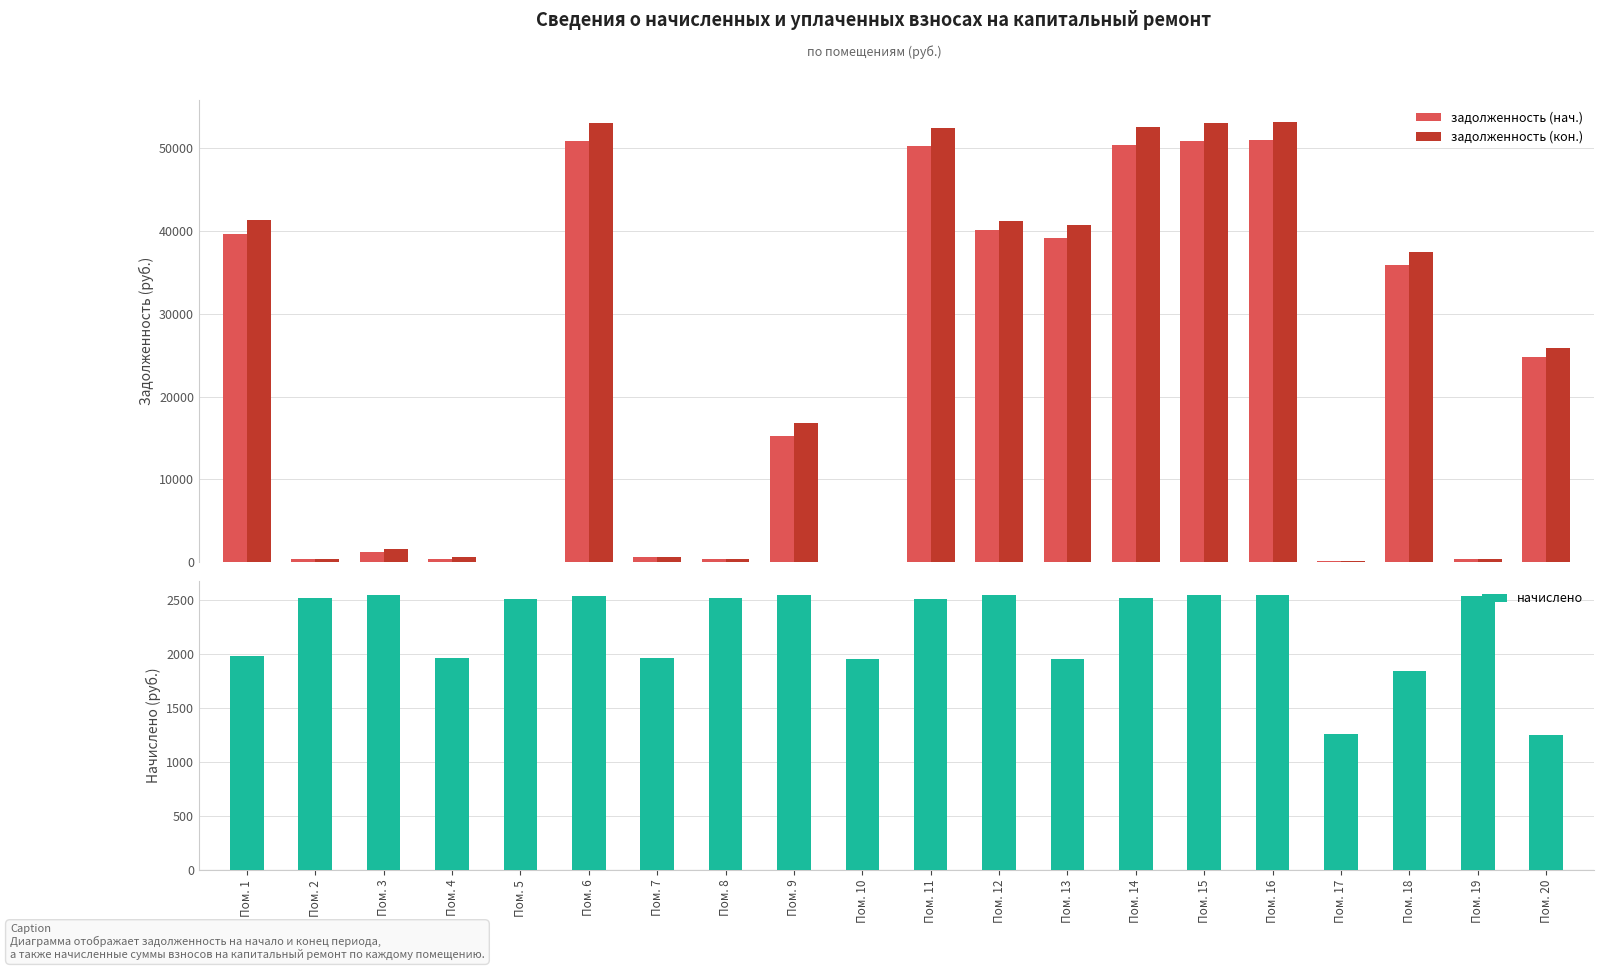

What is the spread (max minus min) of values at Пом. 13?

38764.0